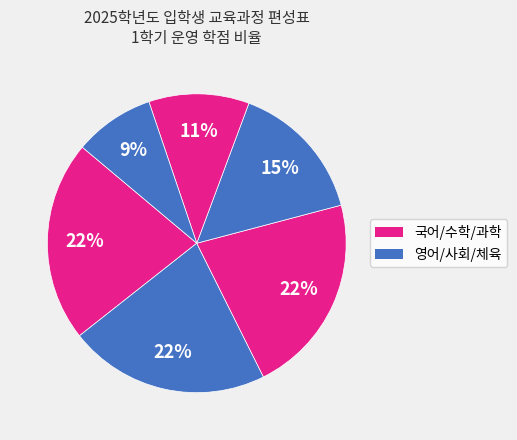

Count the number of slices in the pie.

6